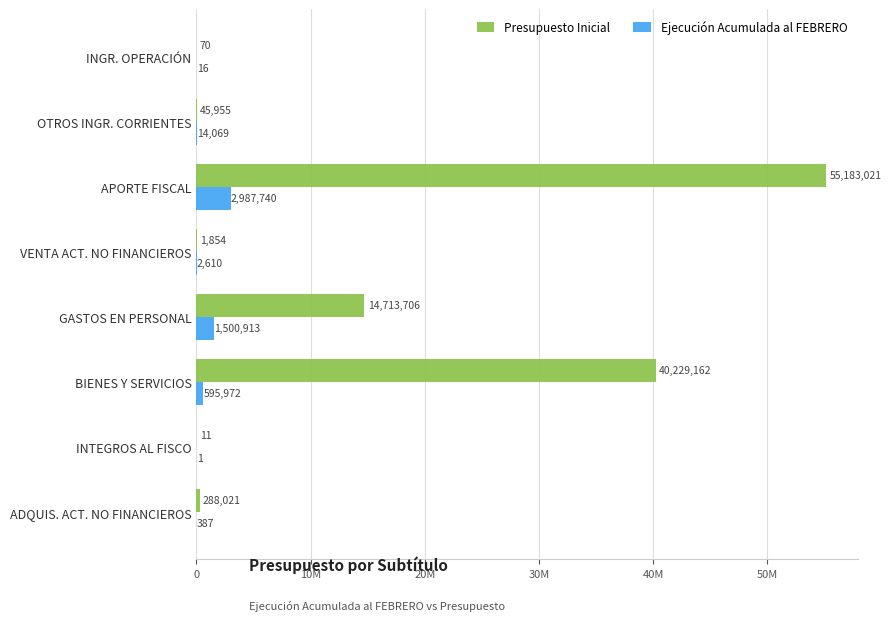

What are all the series names shown in the legend?

Presupuesto Inicial, Ejecución Acumulada al FEBRERO